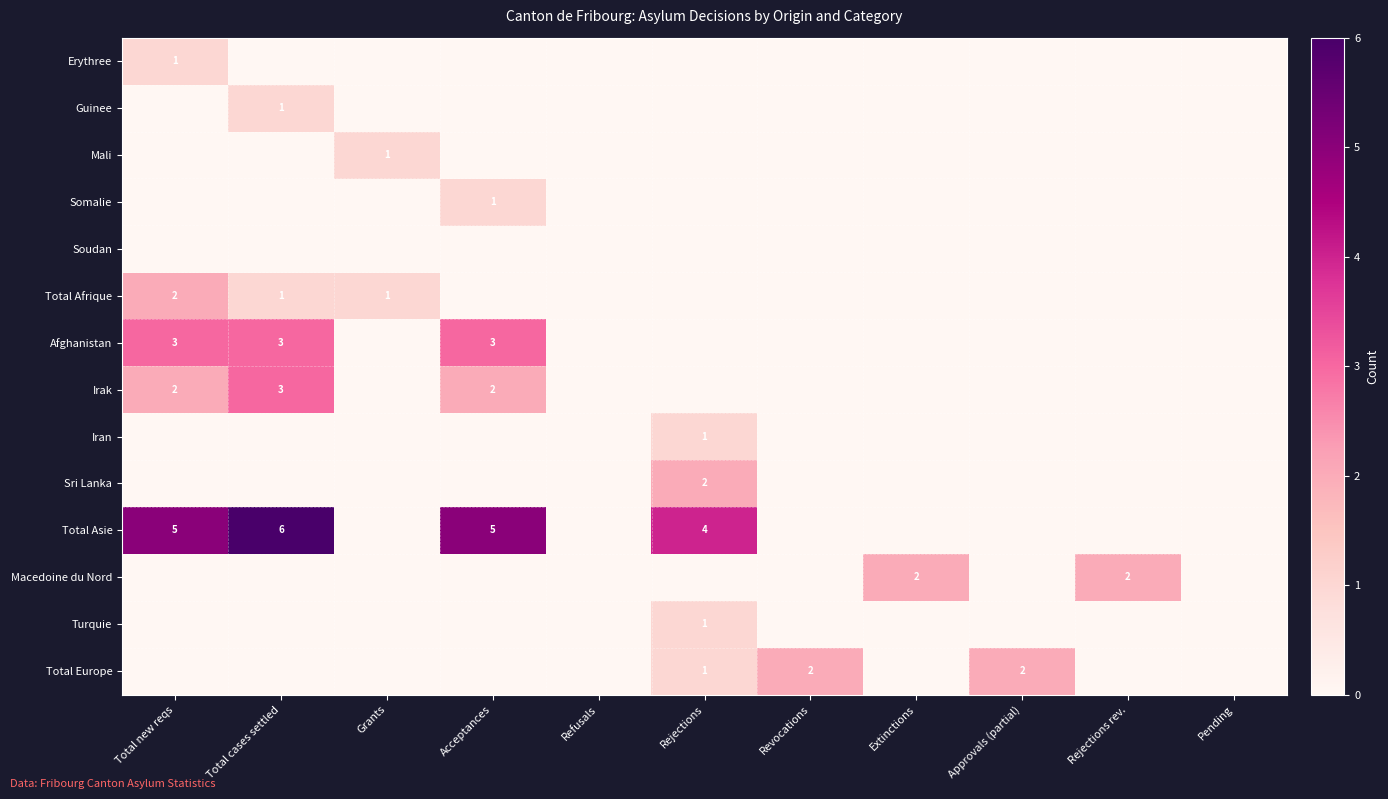

Is it true that Irak equals 2 at Acceptances?

True